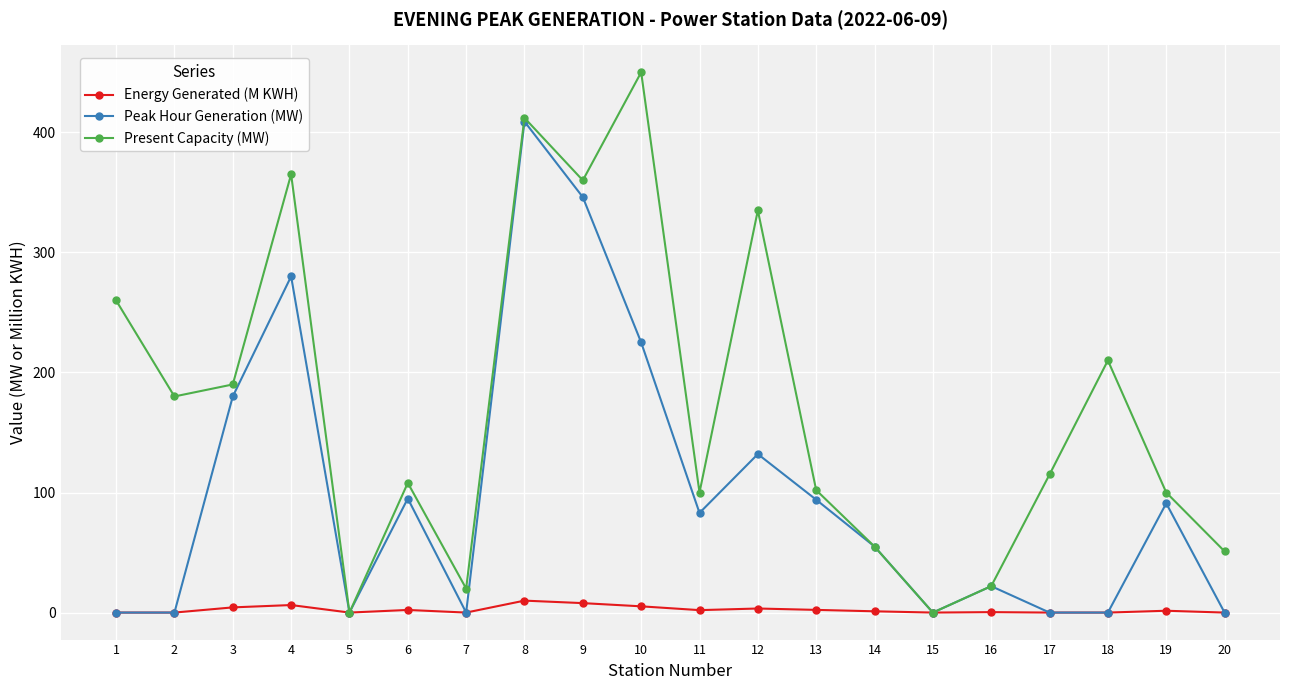

In Present Capacity (MW), how many points are lower than both neighbors (excluding endpoints)?

6